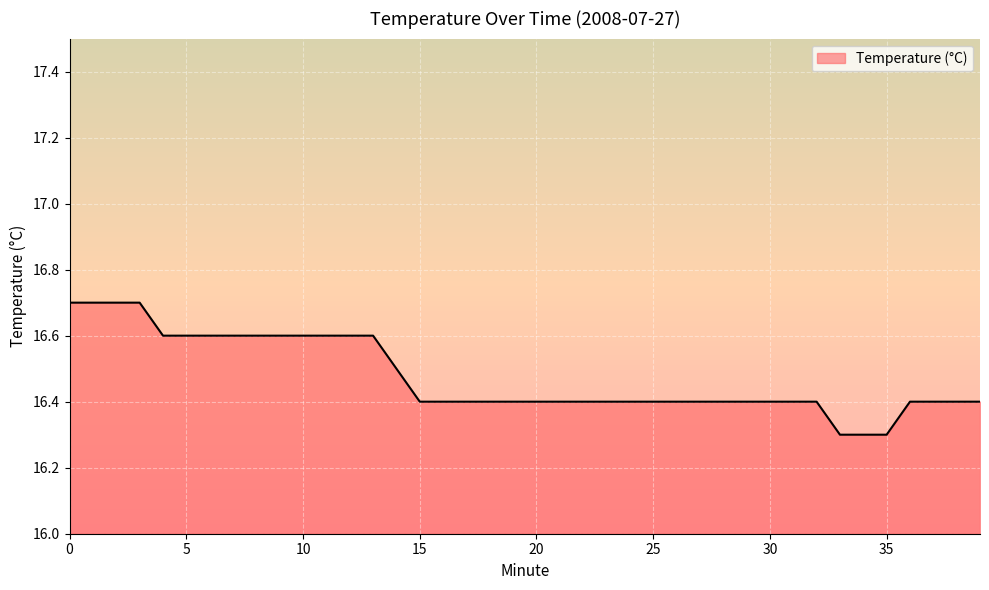

What is the minimum value shown in the chart?

16.3